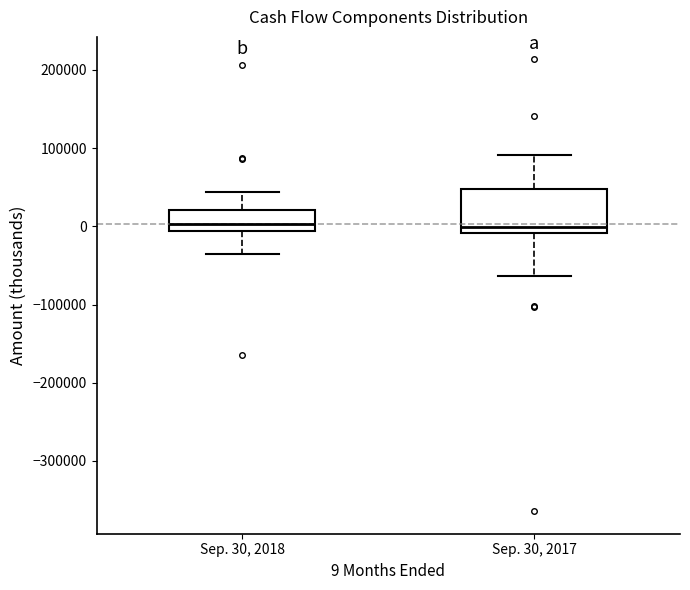

Reading left to right, read every box against the y-axis: the position of its median line, the range the box covers, and the ends of its whiskers. The values are not printed on the chart, so give them approximately, as read against the axis.

Sep. 30, 2018: median 0, box -10000 to 20000, whiskers -40000 to 40000
Sep. 30, 2017: median 0, box -10000 to 50000, whiskers -60000 to 90000